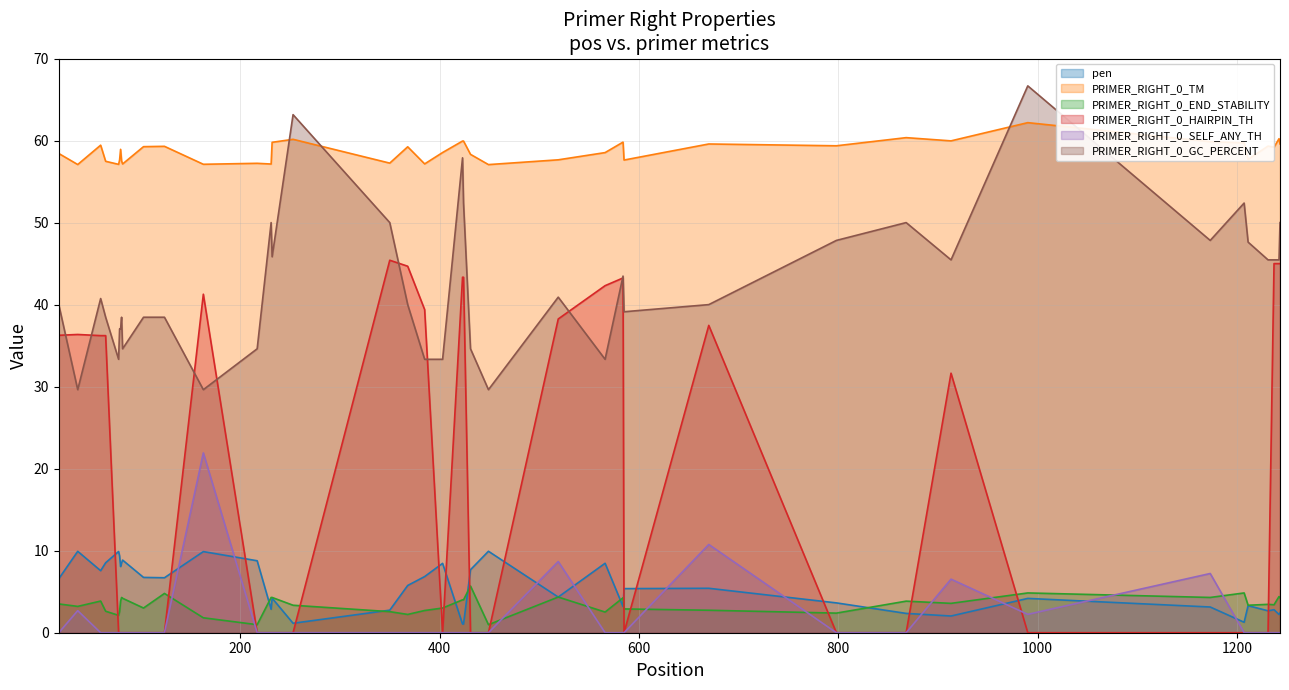

Which has a higher value, 65 or 913?

65